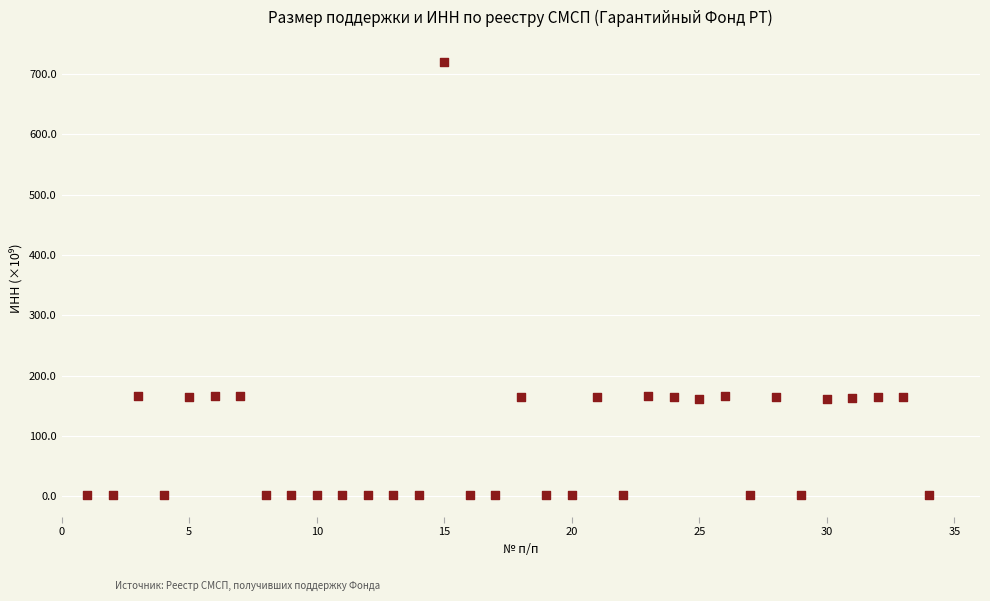

What is the range of X values (max minus min)?

33.0